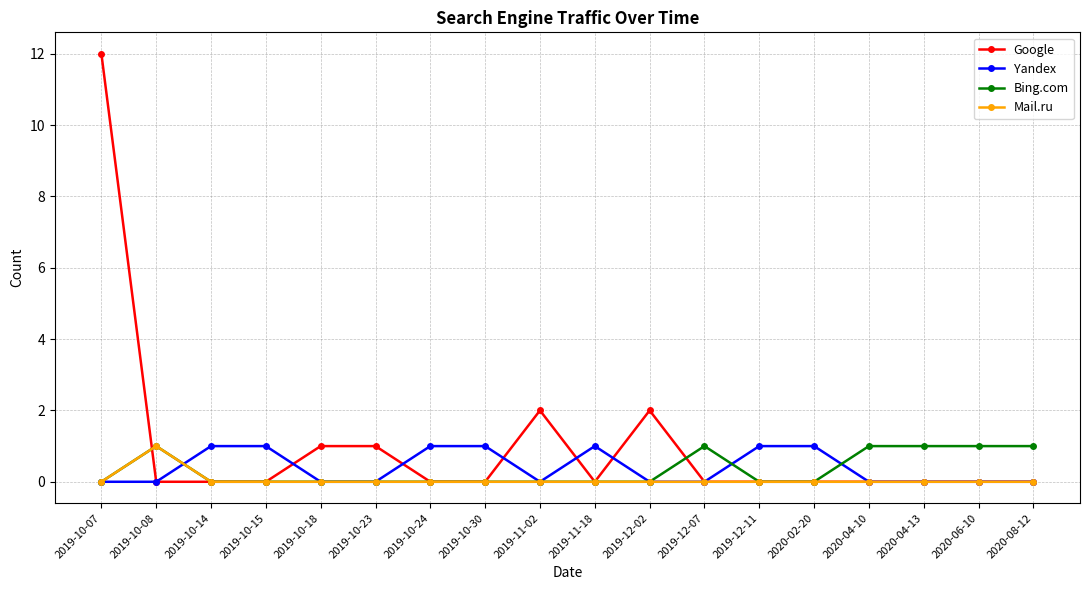

What is the label of the 1st point from the left?

2019-10-07